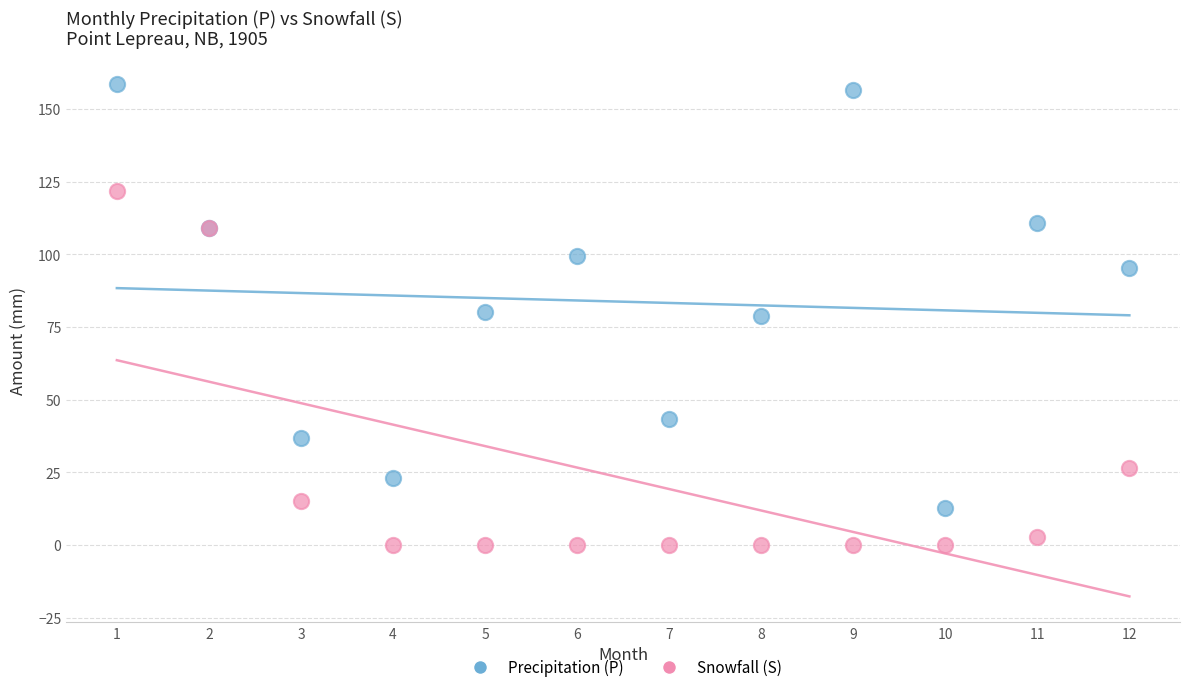

Which series contains the lowest Y value?

Snowfall (S)